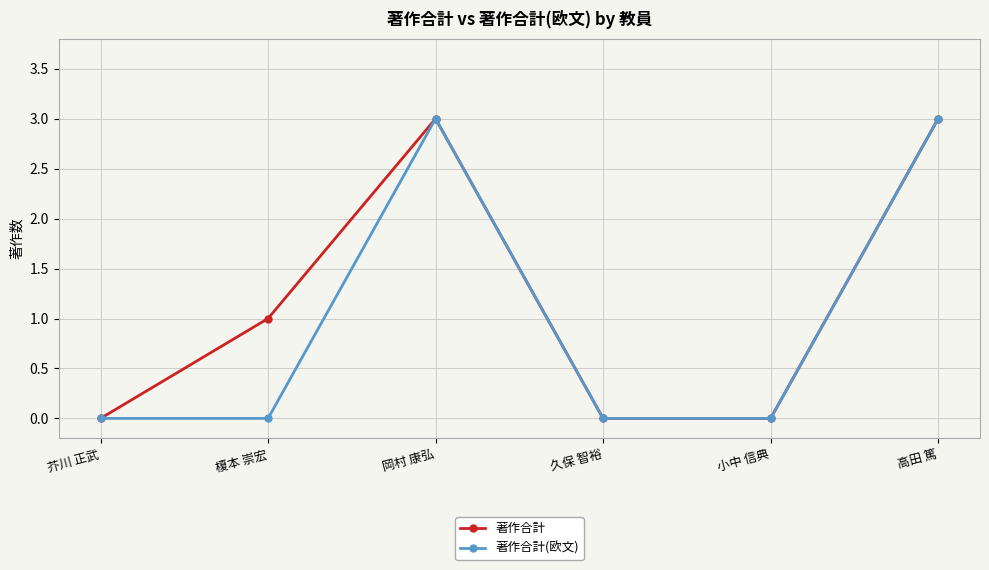

What is the label of the 6th point from the right?

芥川 正武